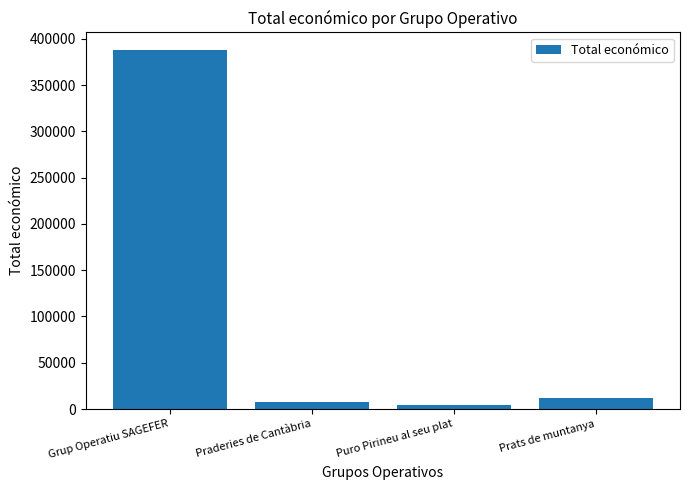

List the labels in order of value, largest first.

Grup Operatiu SAGEFER, Prats de muntanya, Praderies de Cantàbria, Puro Pirineu al seu plat